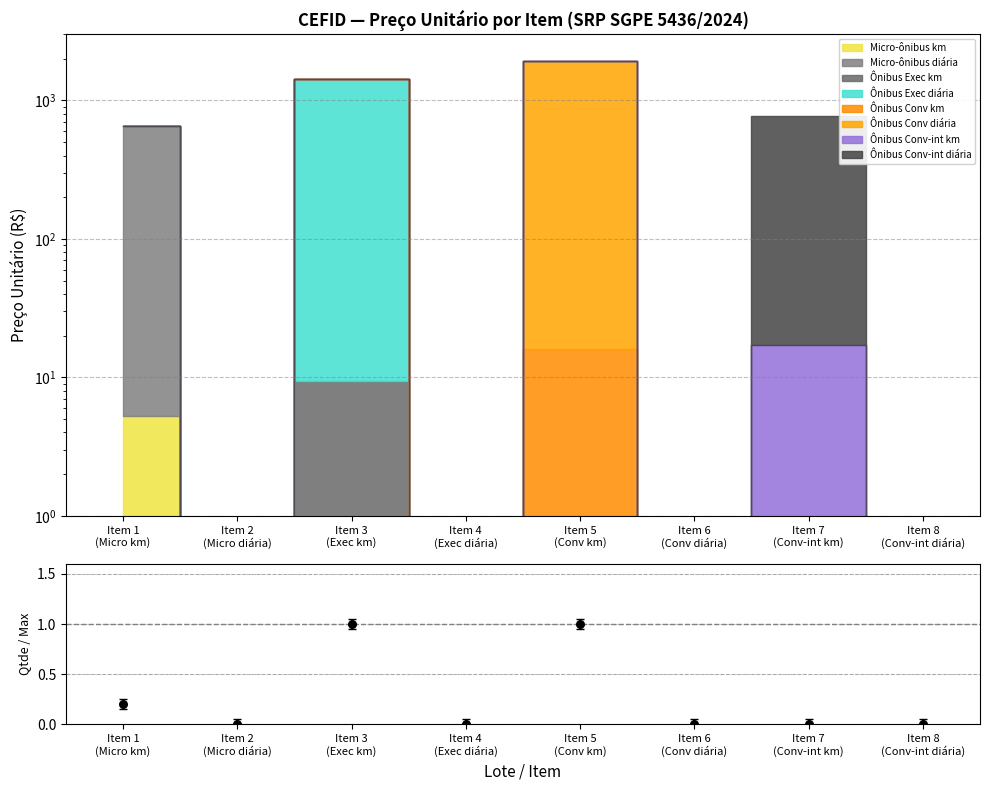

Which has a higher value, Item 1
(Micro km) or Item 6
(Conv diária)?

Item 1
(Micro km)